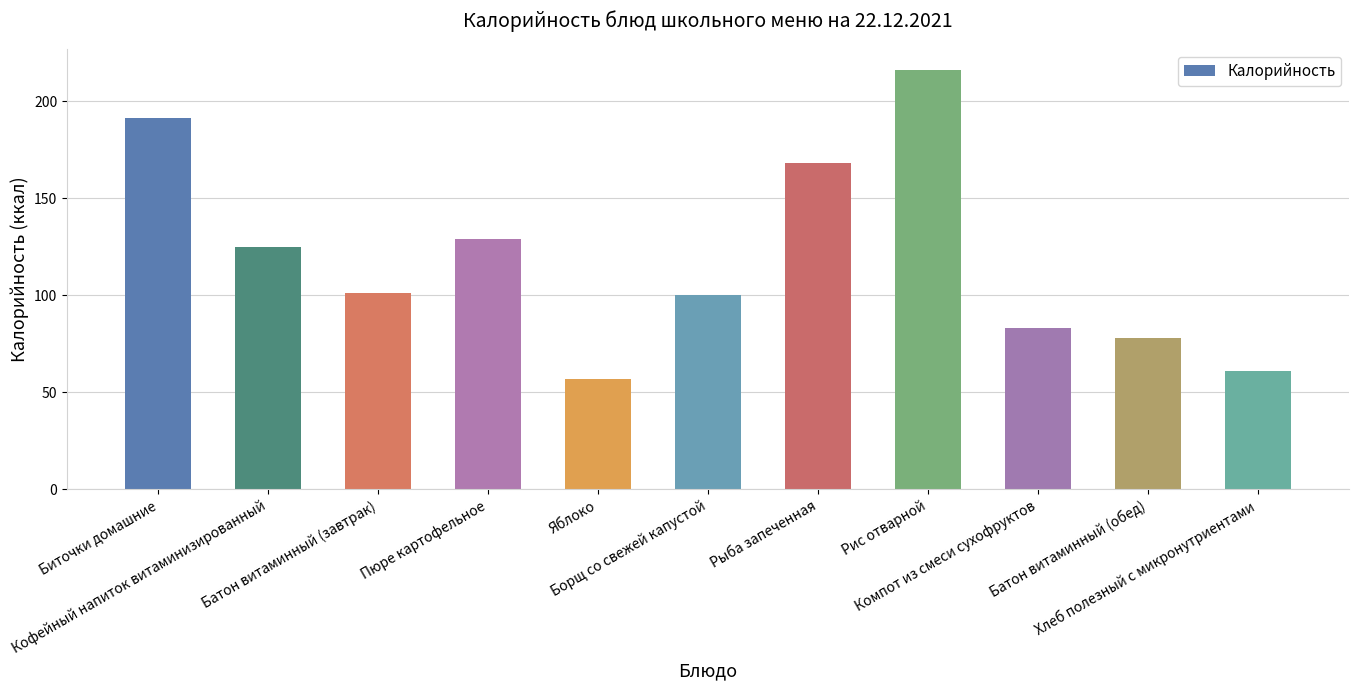

What position from the left is Яблоко?

5